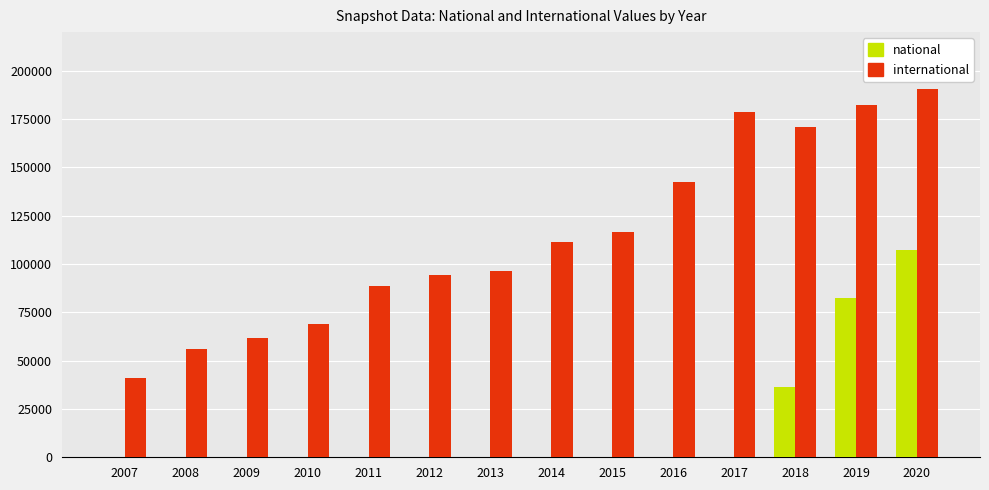

True or false: international has a value of 143376 at 2013.

False